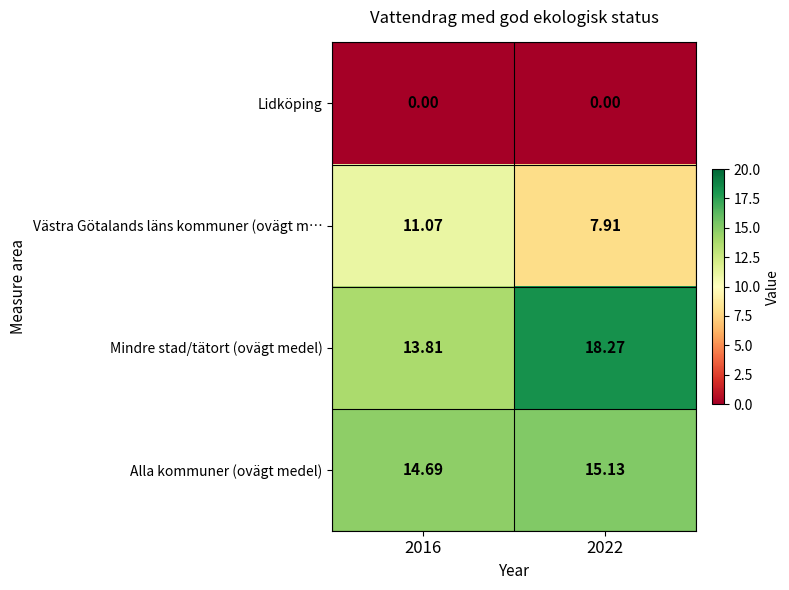

What is the spread (max minus min) of values at 2022?

18.3